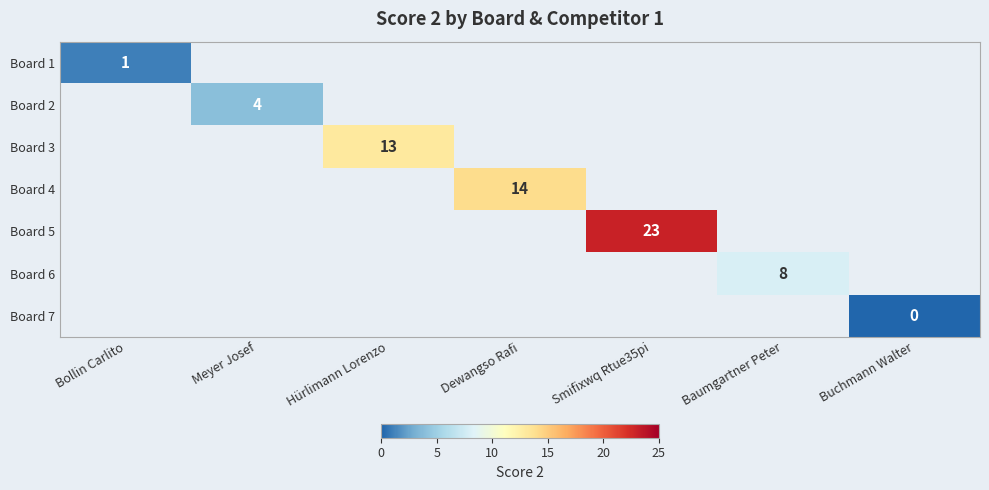

Count the number of categories in the chart.

7